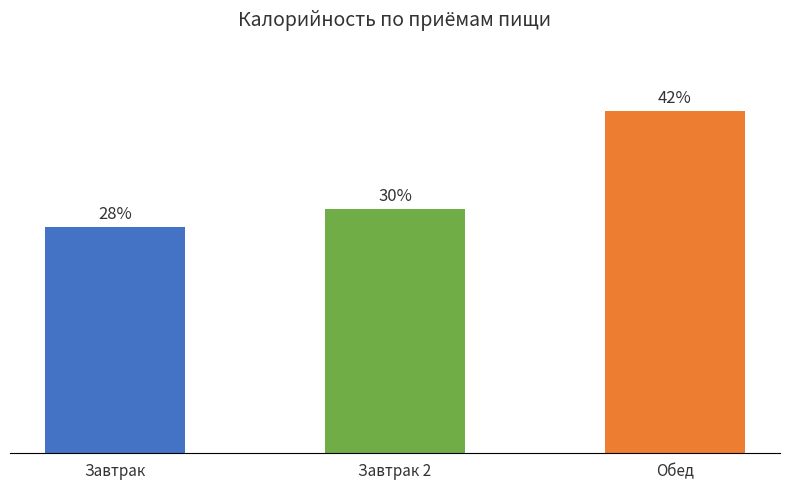

Which label corresponds to the largest value in the chart?

Обед